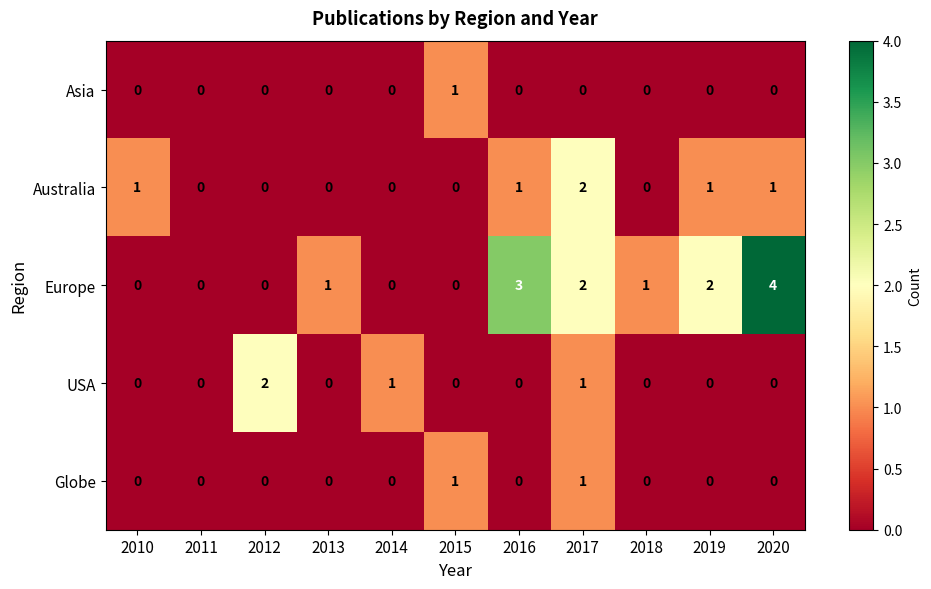

Count the Asia values in the range 0 to 1.

11